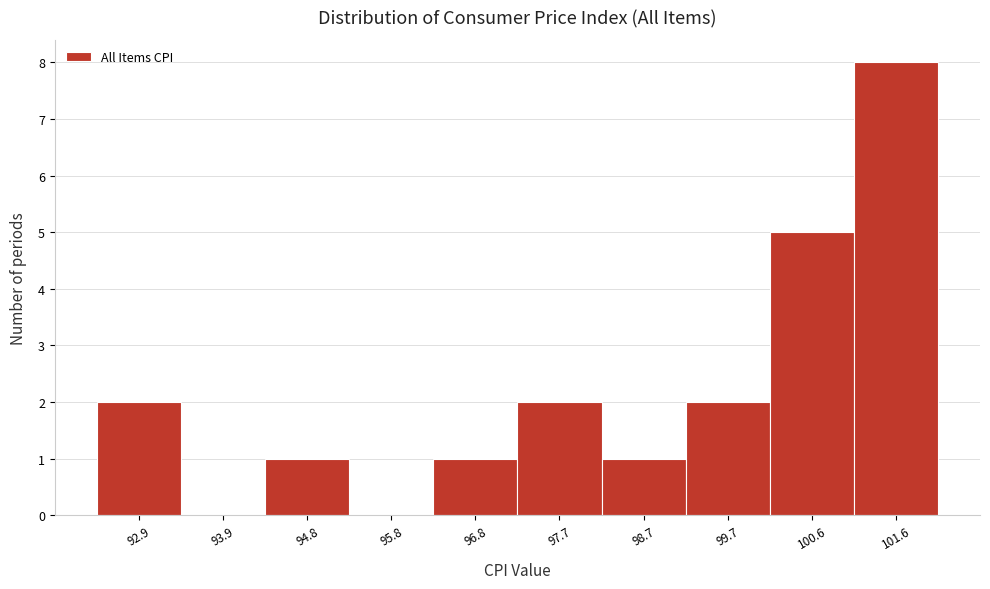

Reading right to left, list all the values displayed in this chart.

101.6=8	100.6=5	99.7=2	98.7=1	97.7=2	96.8=1	95.8=0	94.8=1	93.9=0	92.9=2